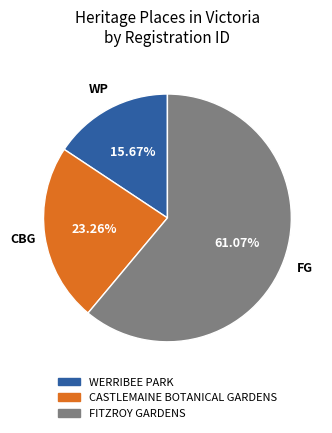

Do CASTLEMAINE BOTANICAL GARDENS and WERRIBEE PARK together represent more than half of the pie?

No